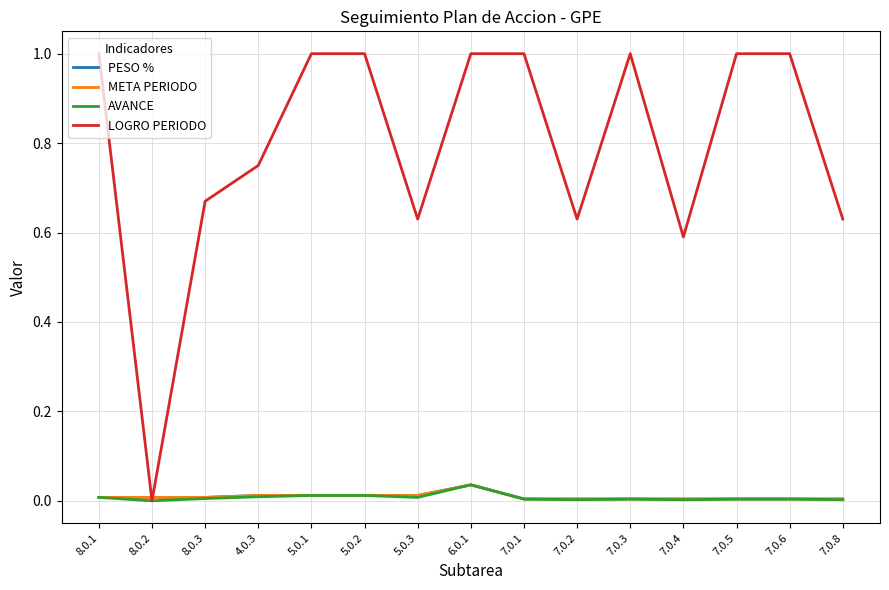

What is the sum of all AVANCE values?

0.1